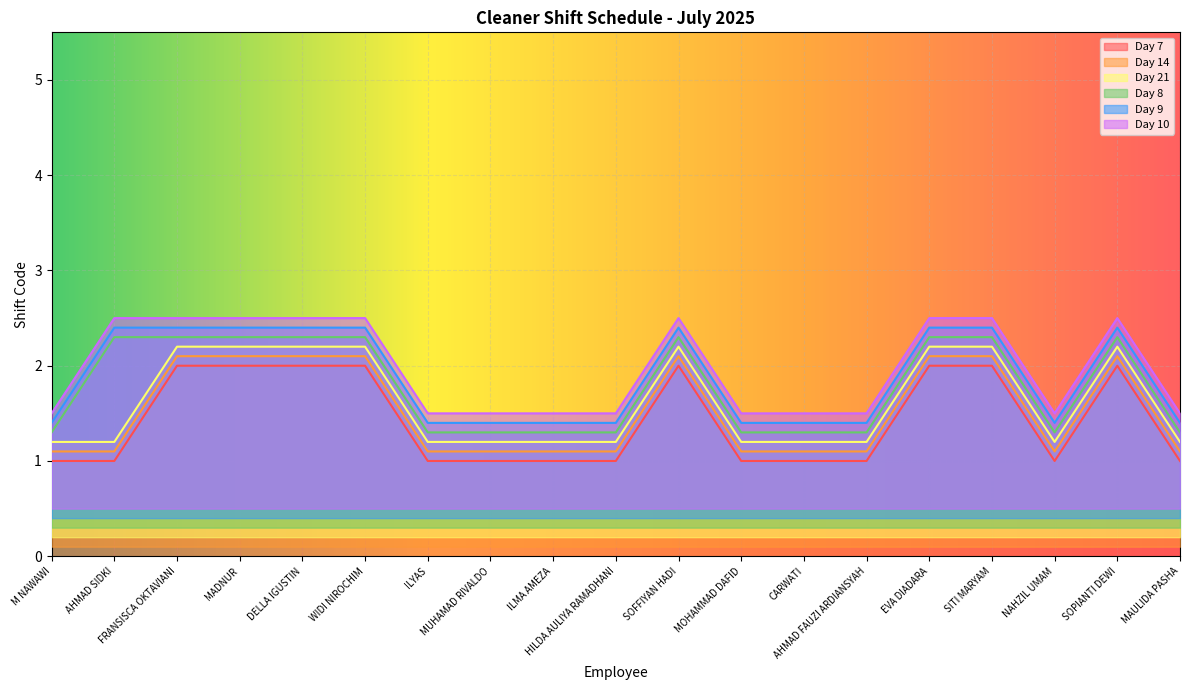

What is the difference between the maximum and minimum values in the Day 10 series?

1.0